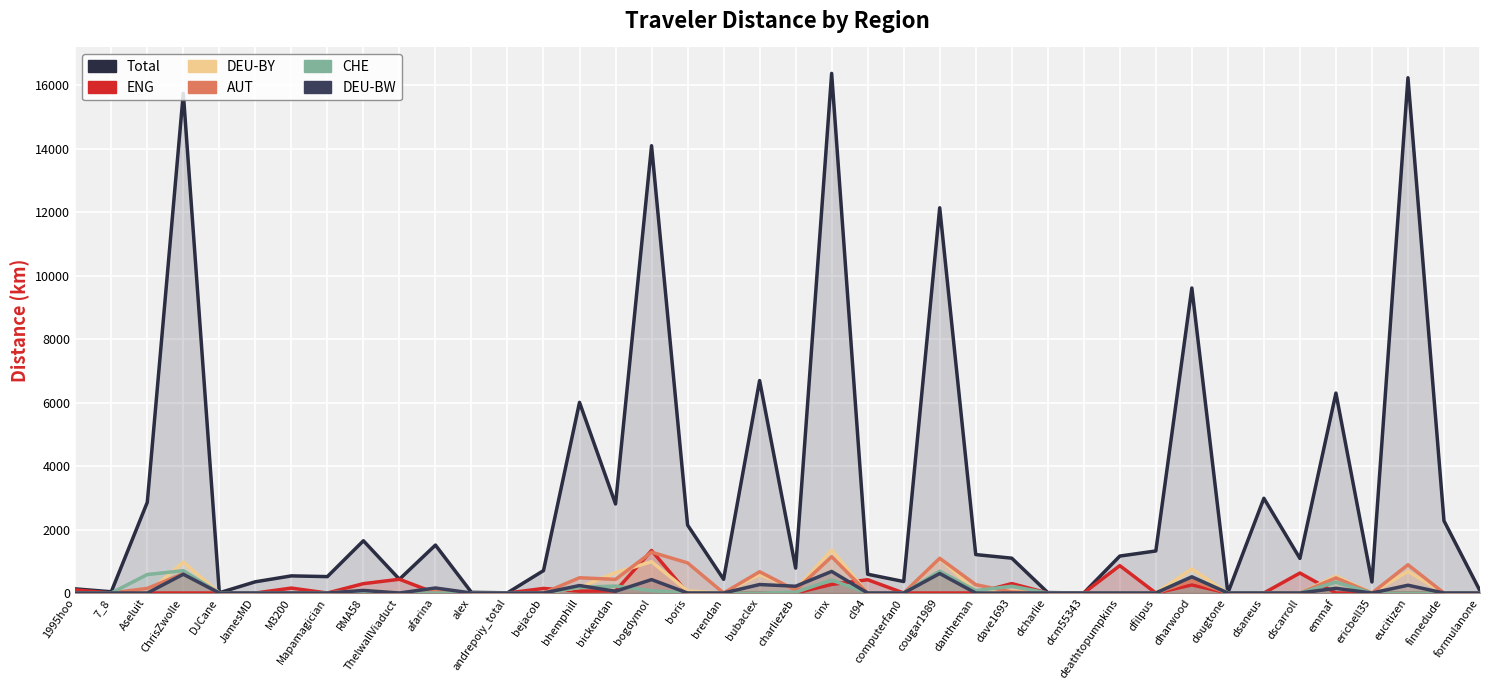

Which category has the highest value across all series?

cinx